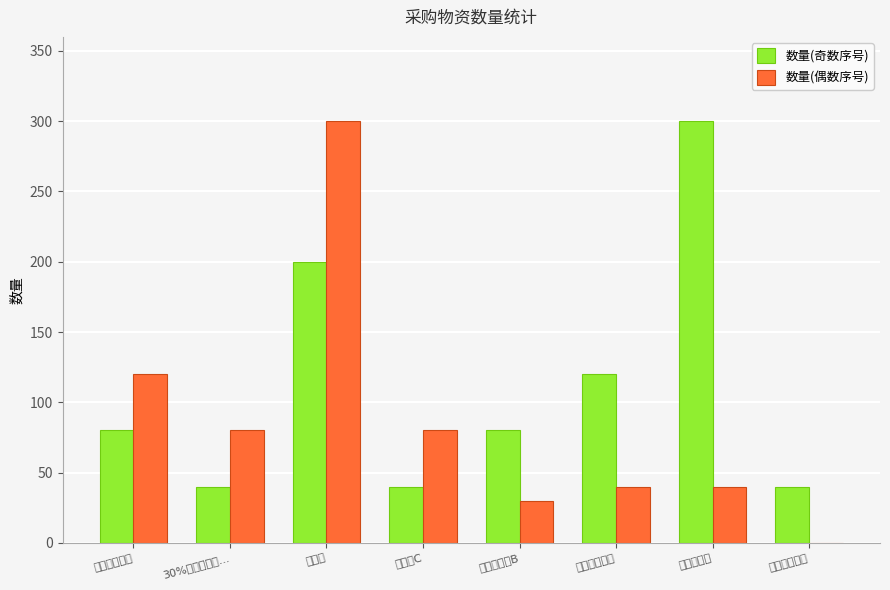

Reading right to left, list all the values displayed in this chart.

数量(奇数序号): 酒石泰乐菌素=40	头孢噻呋钠=300	硫酸庆大霉素=120	复合维生素B=80	维生素C=40	鱼腥草=200	30%盐酸林可霉...=40	氟尼辛葡甲胺=80
数量(偶数序号): 酒石泰乐菌素=0	头孢噻呋钠=40	硫酸庆大霉素=40	复合维生素B=30	维生素C=80	鱼腥草=300	30%盐酸林可霉...=80	氟尼辛葡甲胺=120